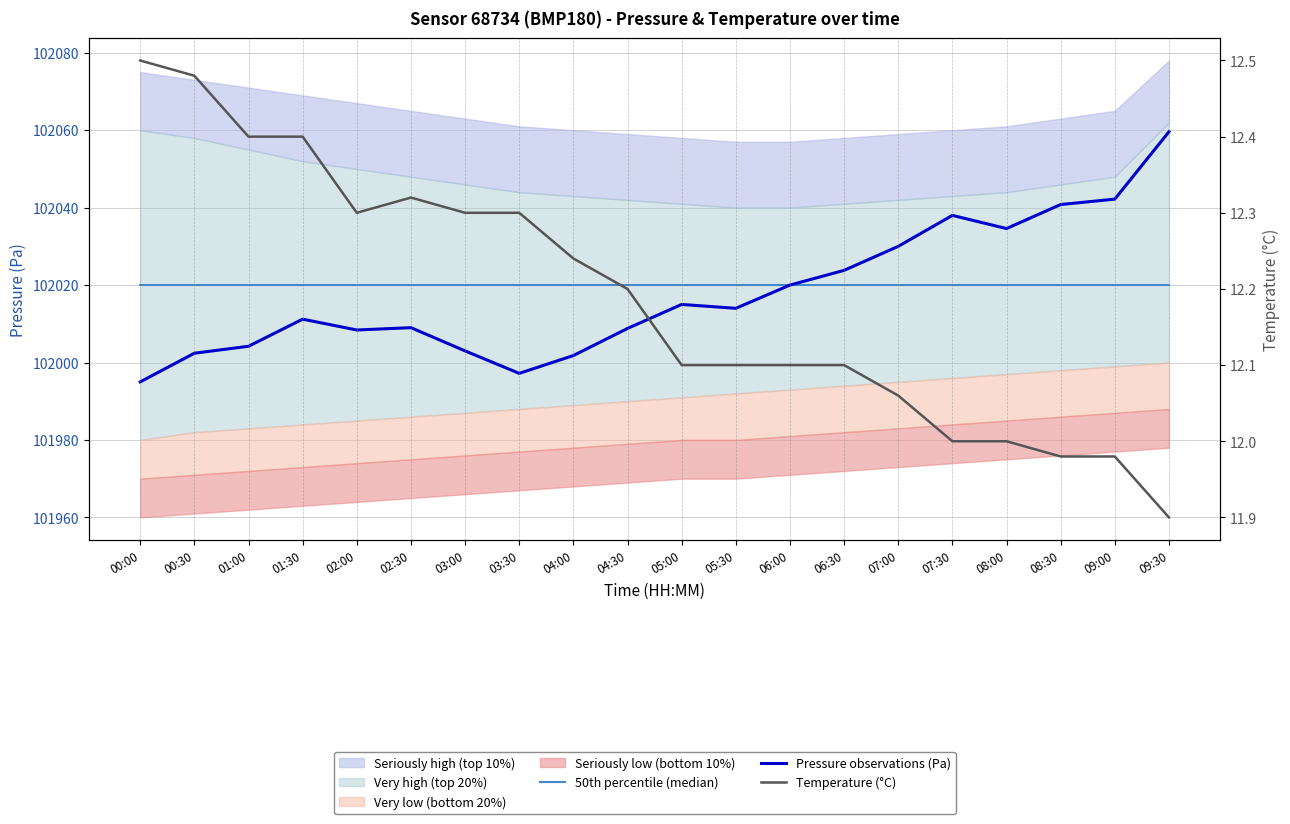

List the labels in order of Pressure observations (Pa) value, largest first.

09:30, 09:00, 08:30, 07:30, 08:00, 07:00, 06:30, 06:00, 05:00, 05:30, 01:30, 02:30, 04:30, 02:00, 01:00, 03:00, 00:30, 04:00, 03:30, 00:00